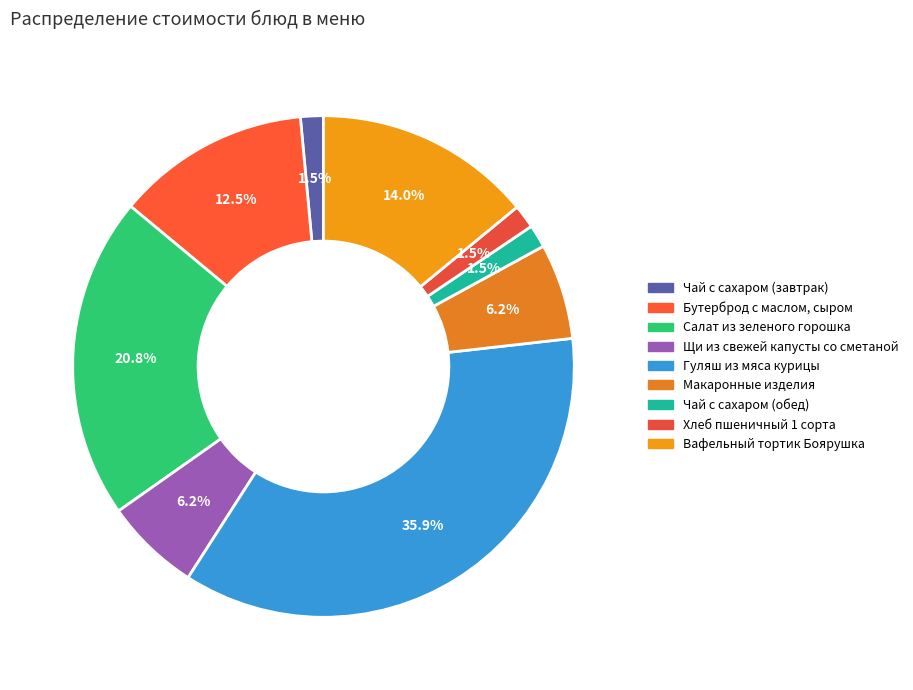

Which category has the smallest portion of the pie?

Чай с сахаром (завтрак)